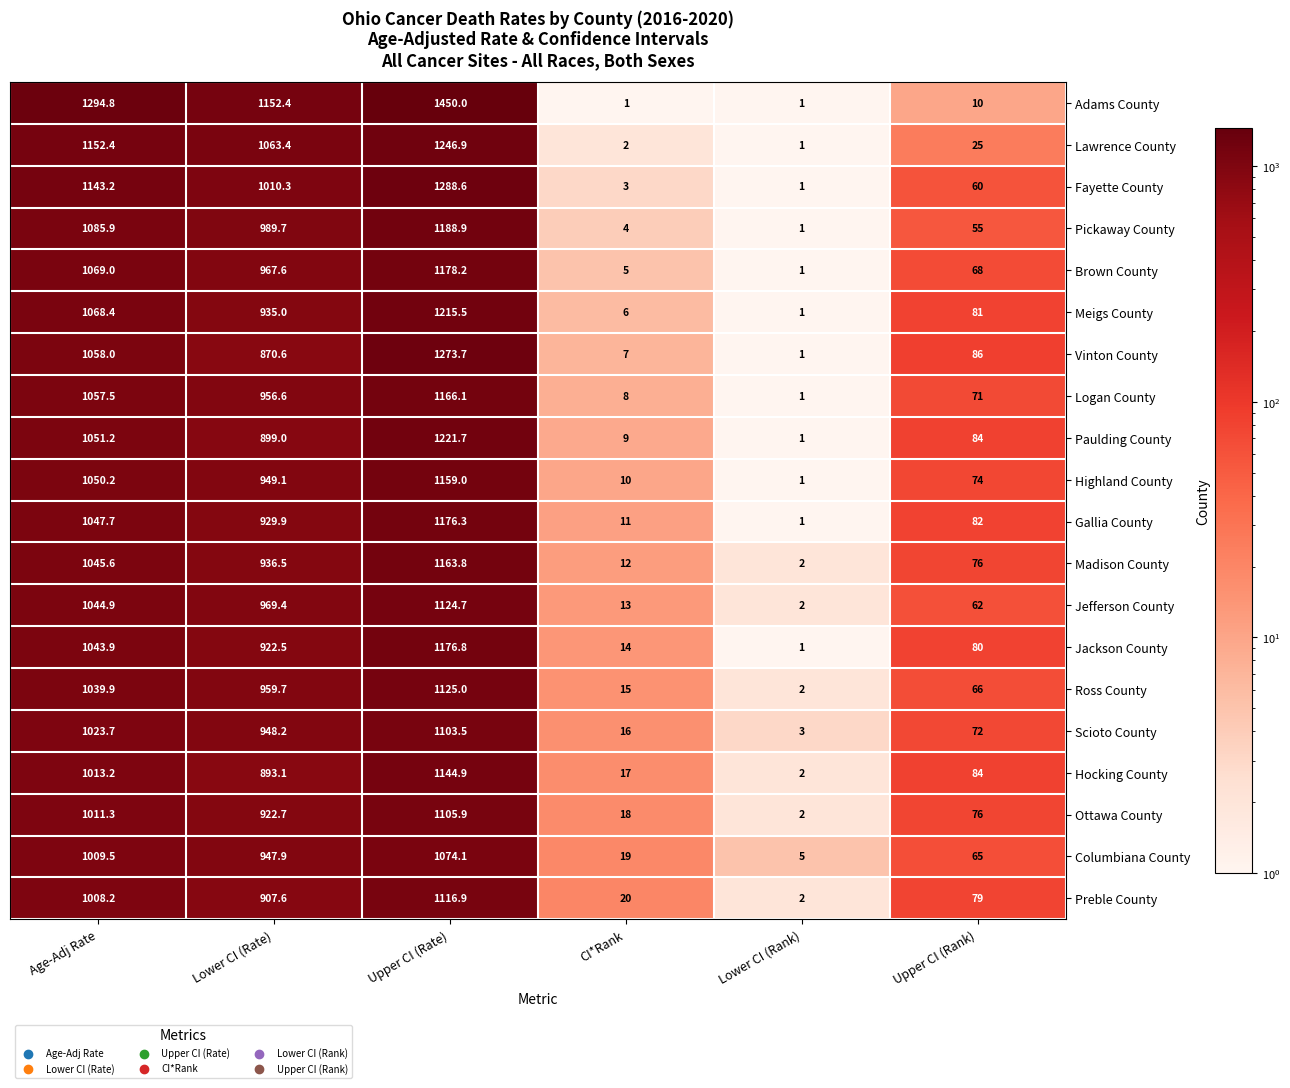

Rank the categories by Madison County value from lowest to highest.

Lower CI (Rank), CI*Rank, Upper CI (Rank), Lower CI (Rate), Age-Adj Rate, Upper CI (Rate)